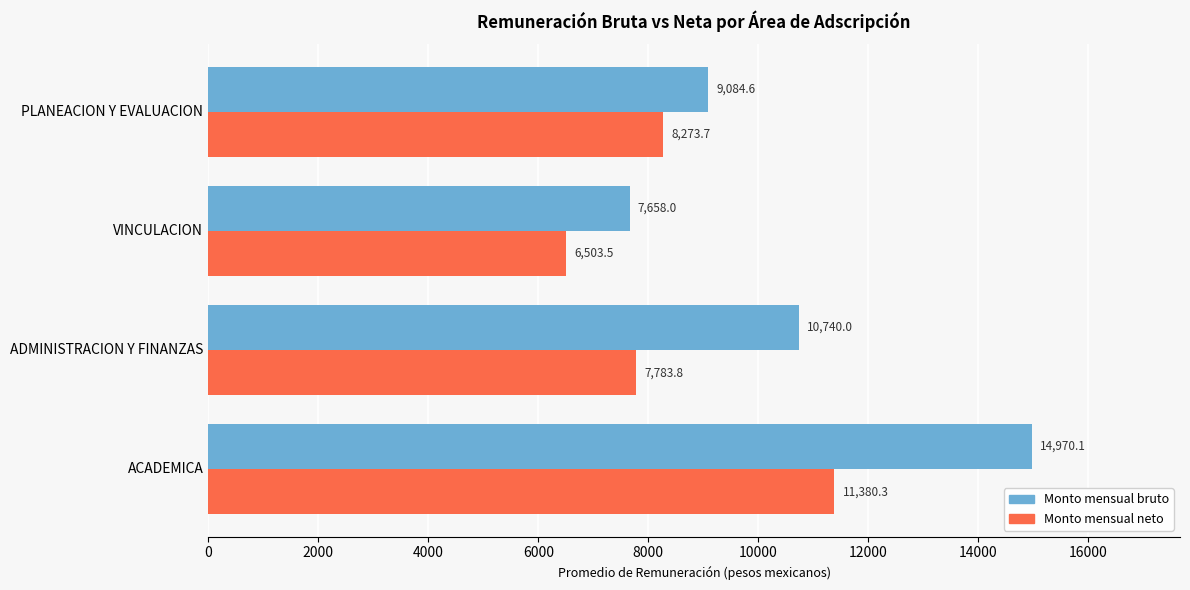

True or false: Monto mensual neto has a value of 12638.0 at ADMINISTRACION Y FINANZAS.

False